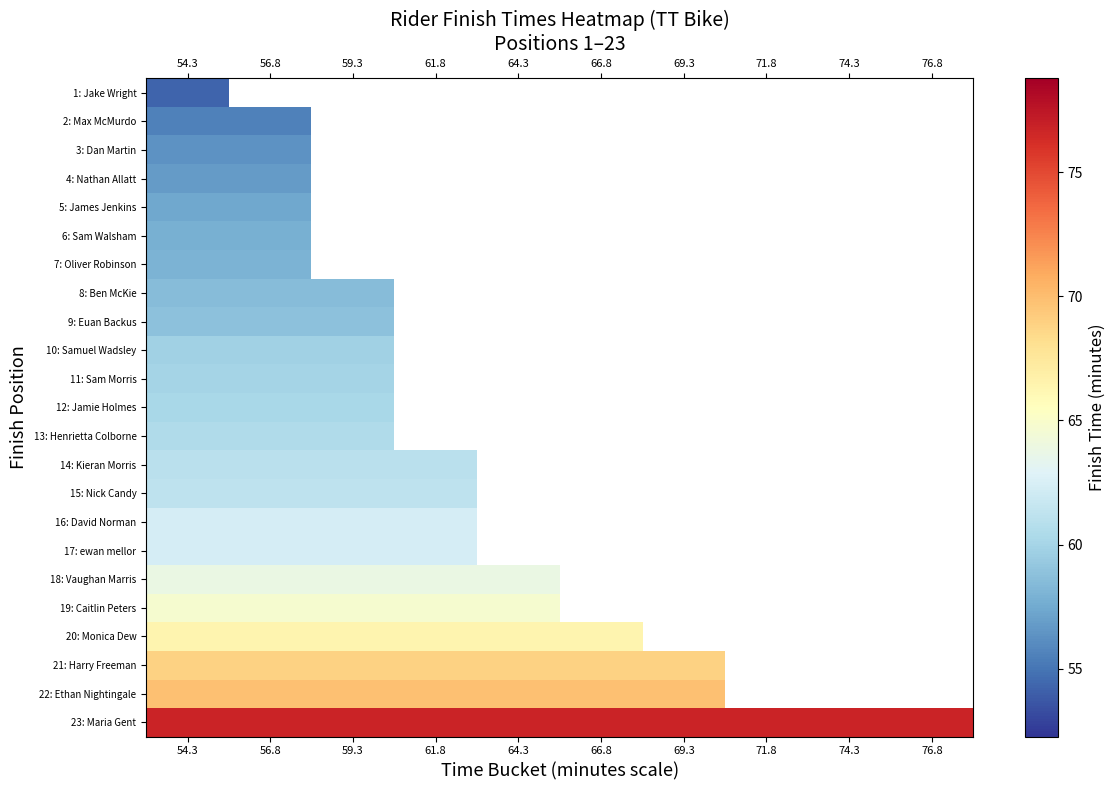

The 21: Harry Freeman series shows 111.1 at 54.3. True or false?

False